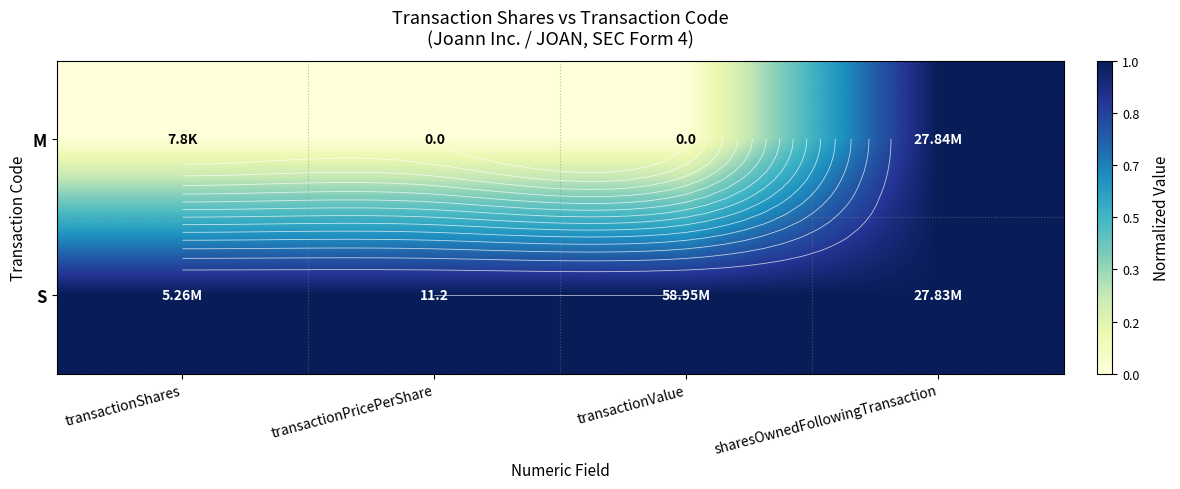

Rank the series by their maximum value, from lowest to highest.

M, S